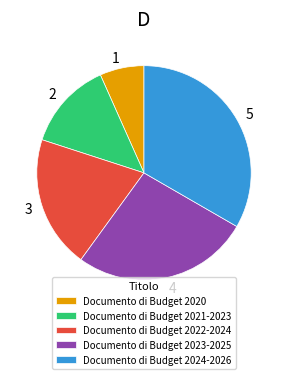

Do Documento di Budget 2022-2024 and Documento di Budget 2020 together represent more than half of the pie?

No